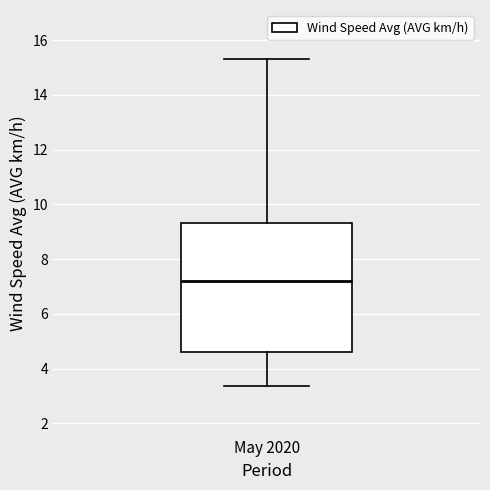

Where is the lower edge of the box for May 2020 on the y-axis? The values are not printed on the chart, so give them approximately, as read against the axis.

4.6